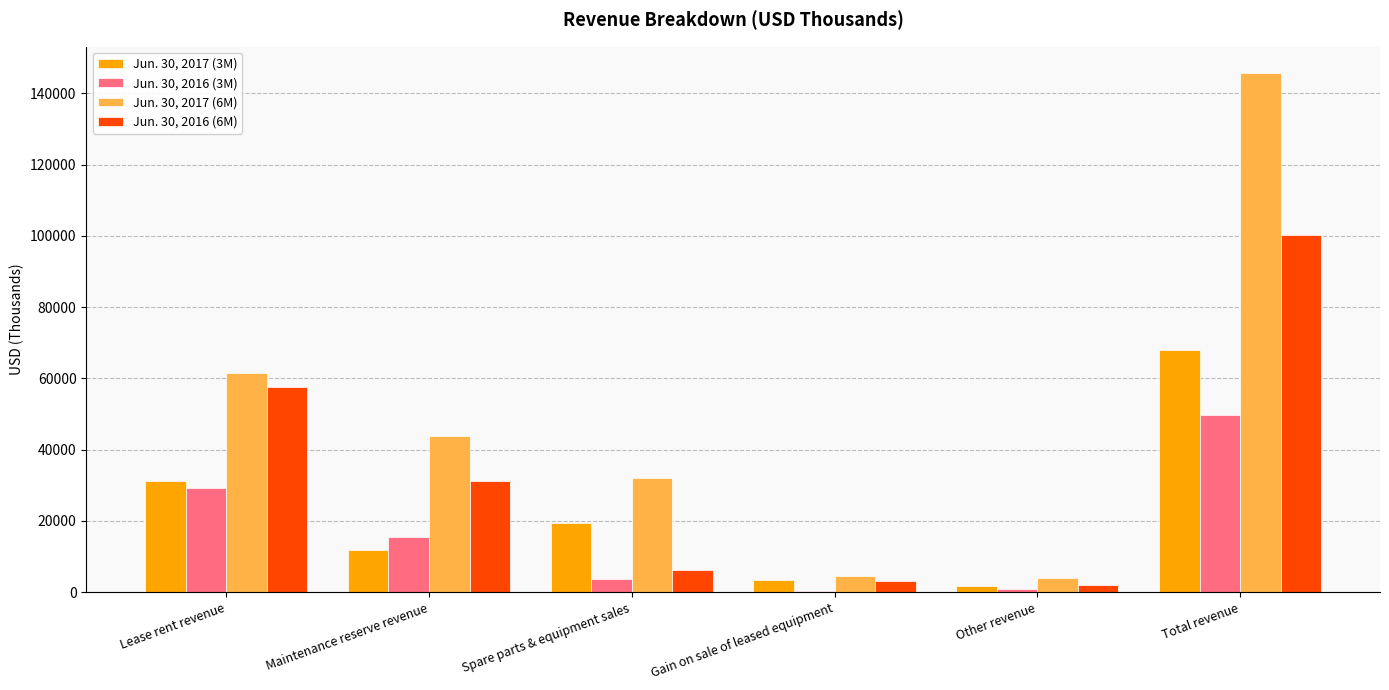

Count the number of categories in the chart.

6